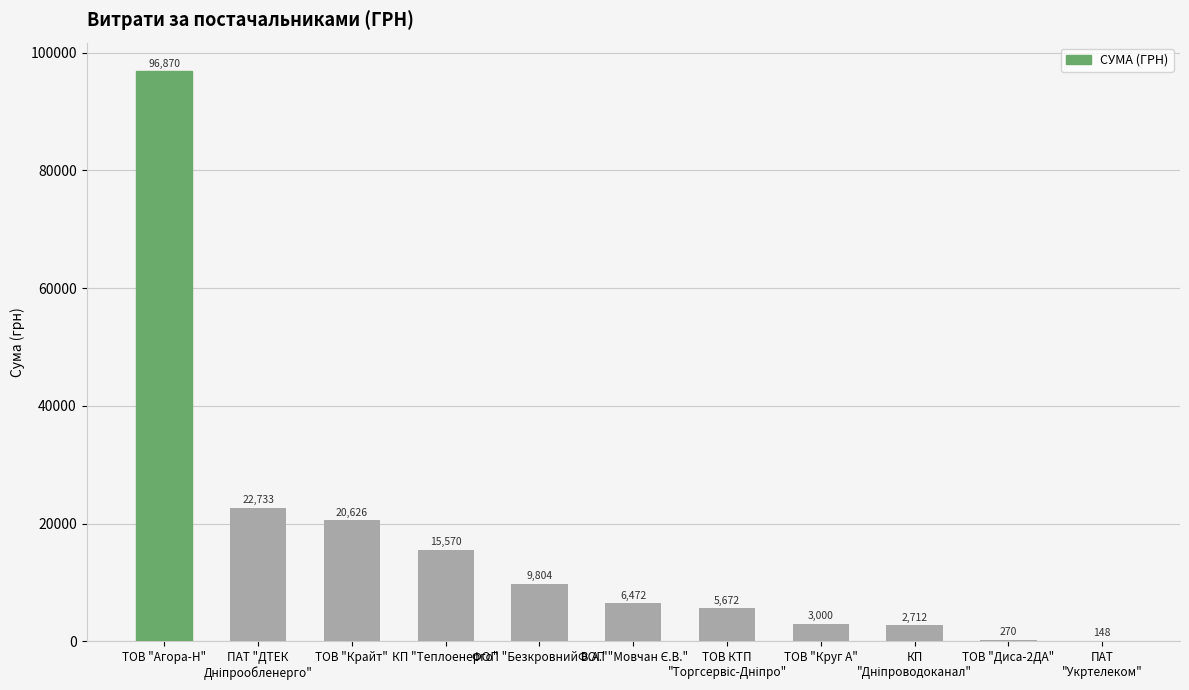

Which category has the highest value across all series?

ТОВ "Агора-Н"